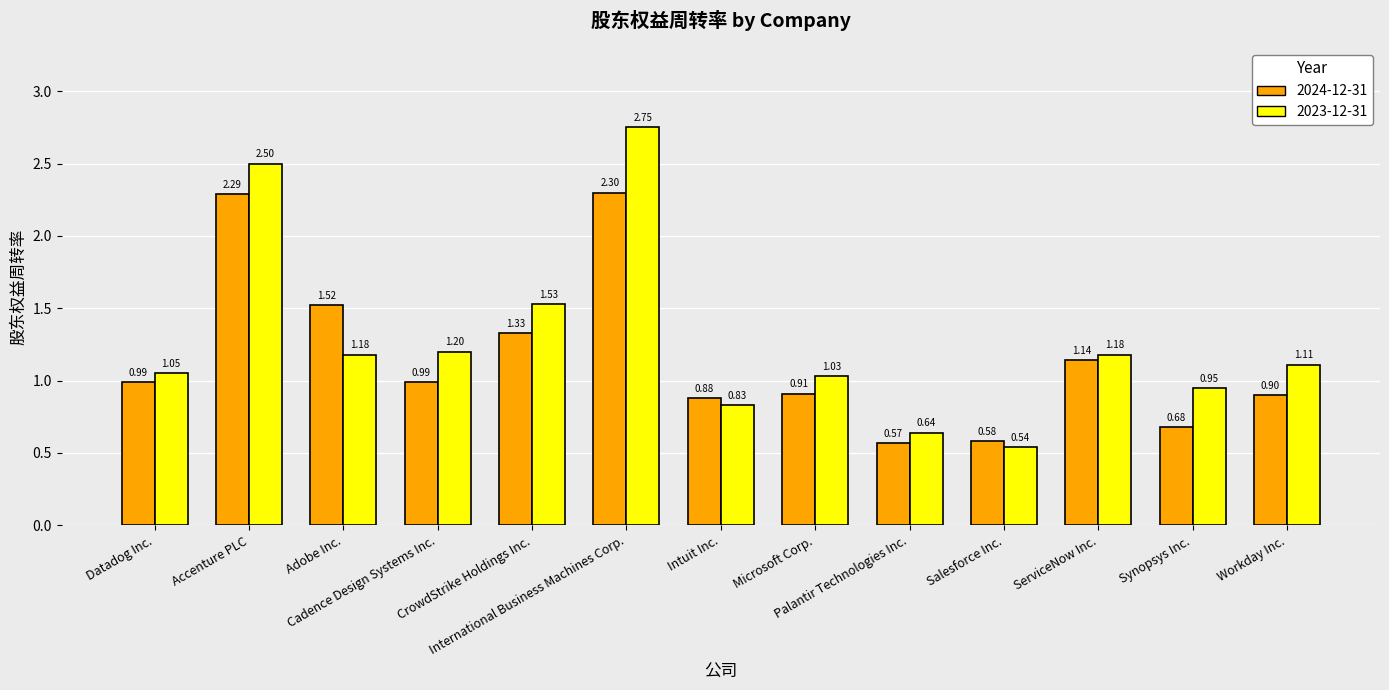

What is the difference between the maximum and minimum values in the 2023-12-31 series?

2.2